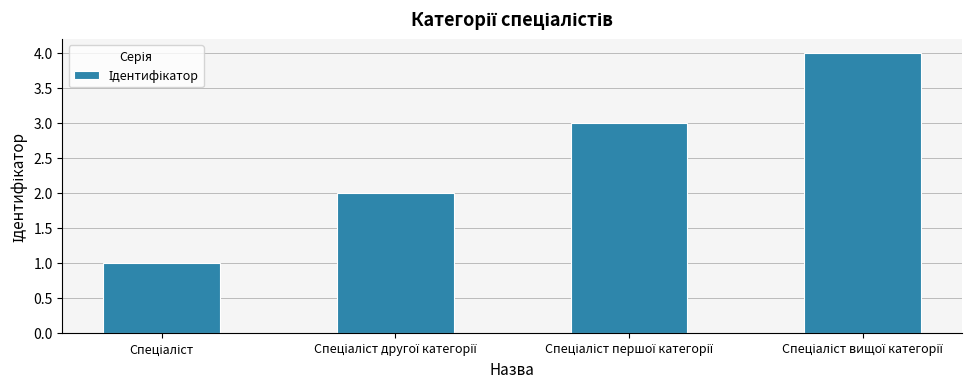

What is the maximum value shown in the chart?

4